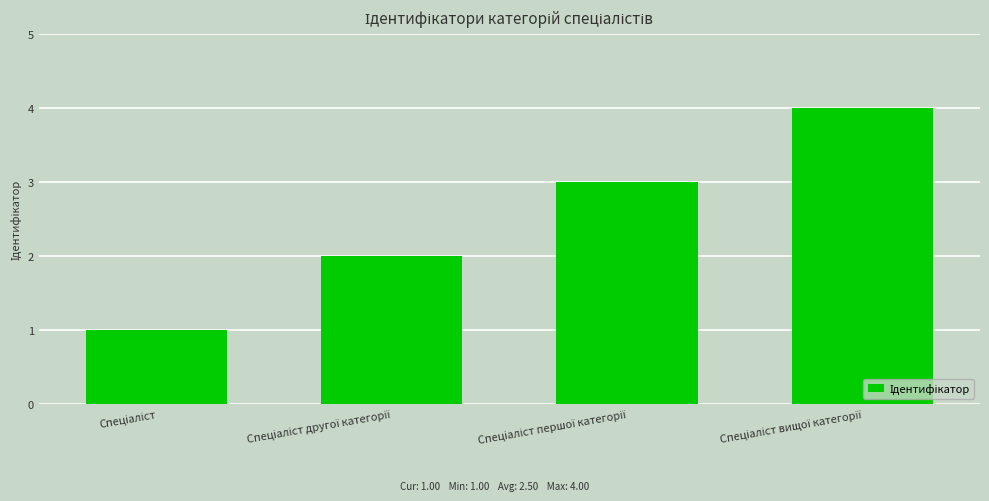

Are the bars horizontal?

No